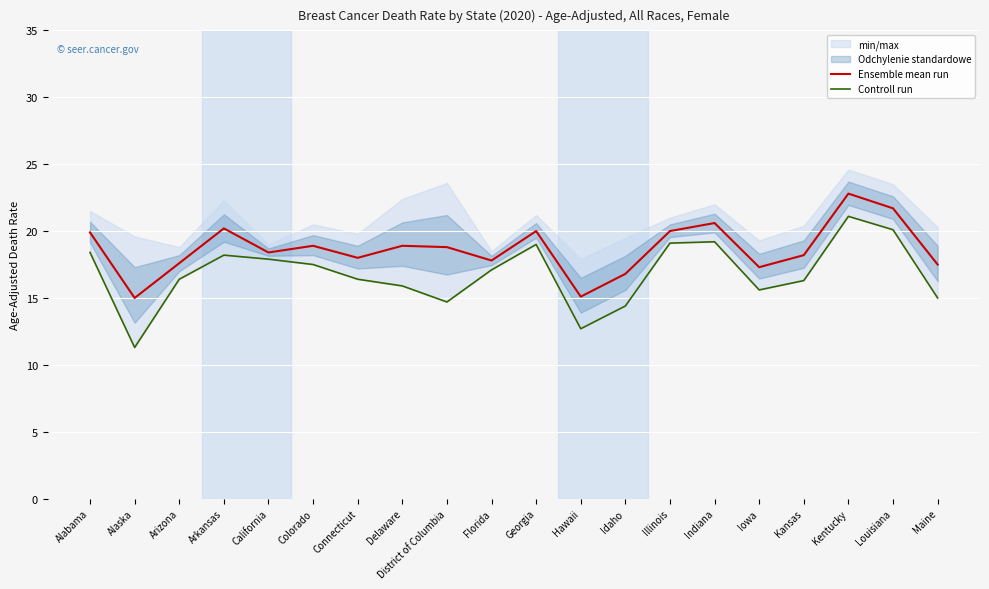

Which series changed the most between Colorado and Connecticut?

Controll run